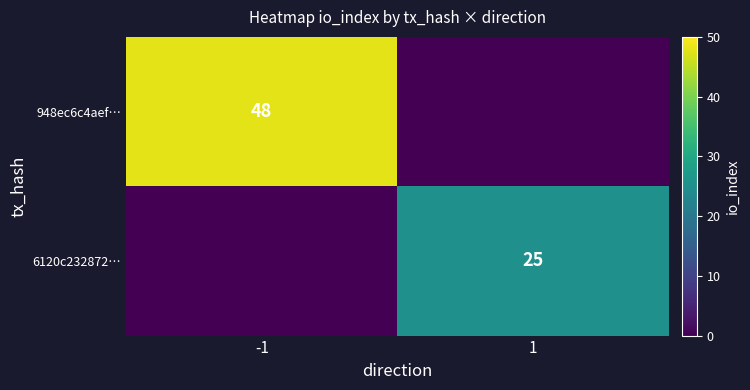

Which label corresponds to the smallest value in the chart?

1